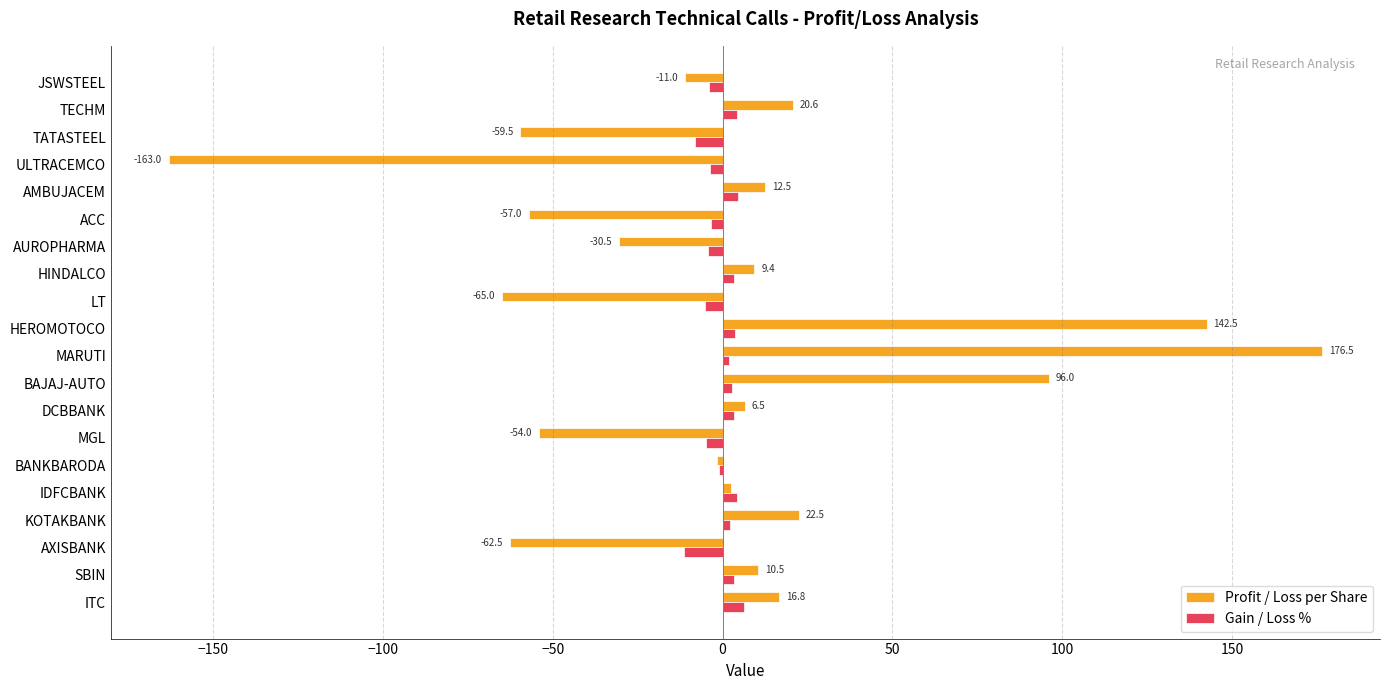

Is it true that Profit / Loss per Share equals -163.0 at ULTRACEMCO?

True